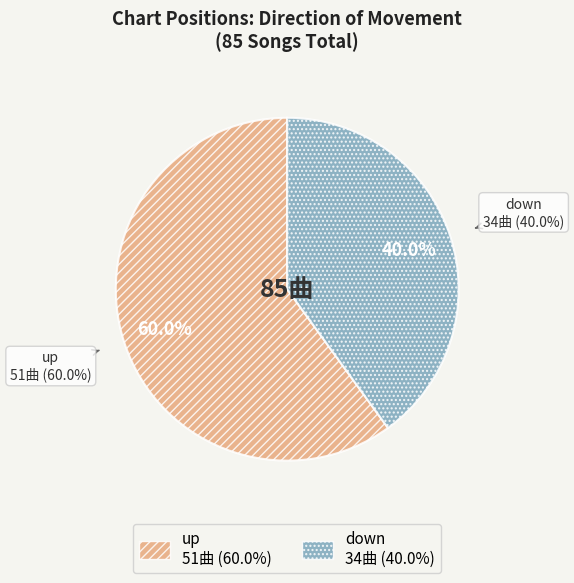

Count the number of slices in the pie.

2